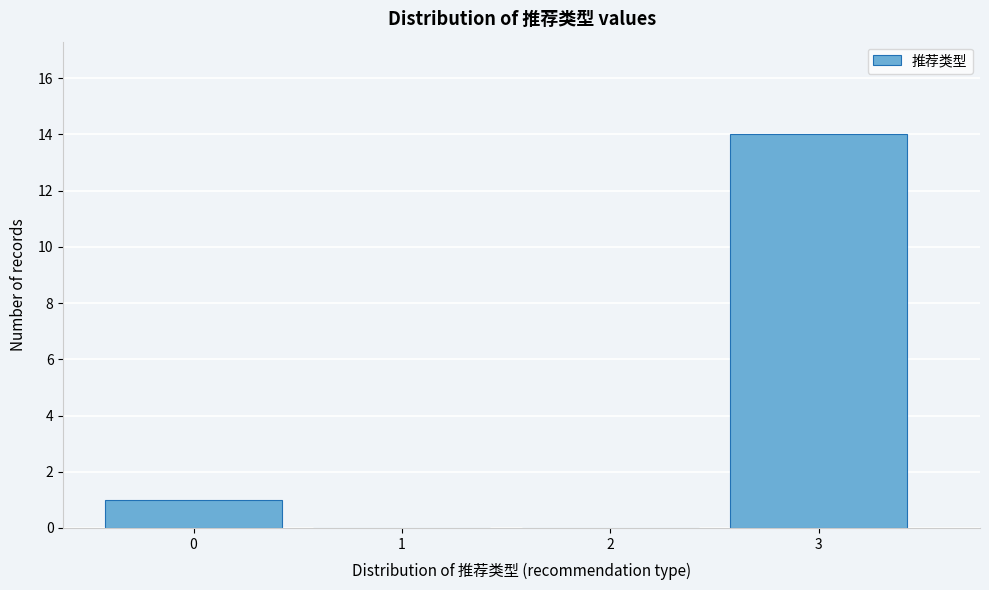

Reading right to left, list all the values displayed in this chart.

3=14	2=0	1=0	0=1